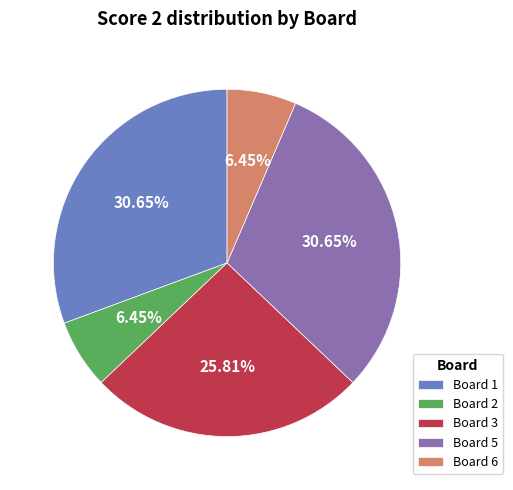

Combined, what portion of the pie is Board 3 and Board 2?

32.3%